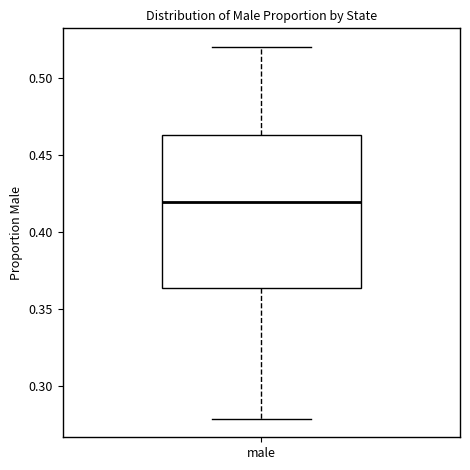

Transcribe this box plot: give where the median line is, the range the box spans, and where the two whiskers end, as read against the y-axis. The values are not printed on the chart, so give them approximately, as read against the axis.

median 0.420, box 0.365 to 0.465, whiskers 0.280 to 0.520